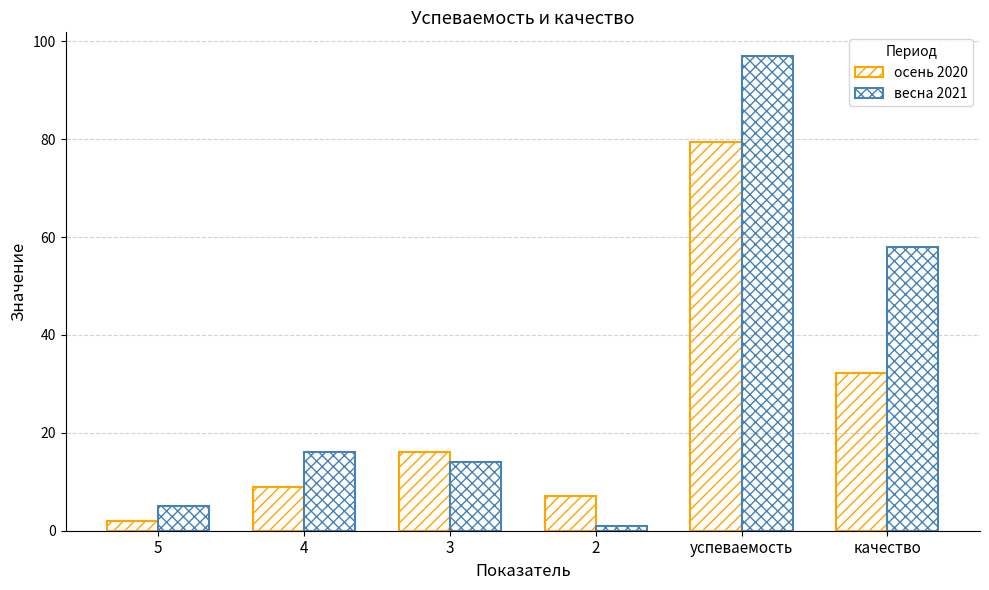

Count the number of data series in this chart.

2